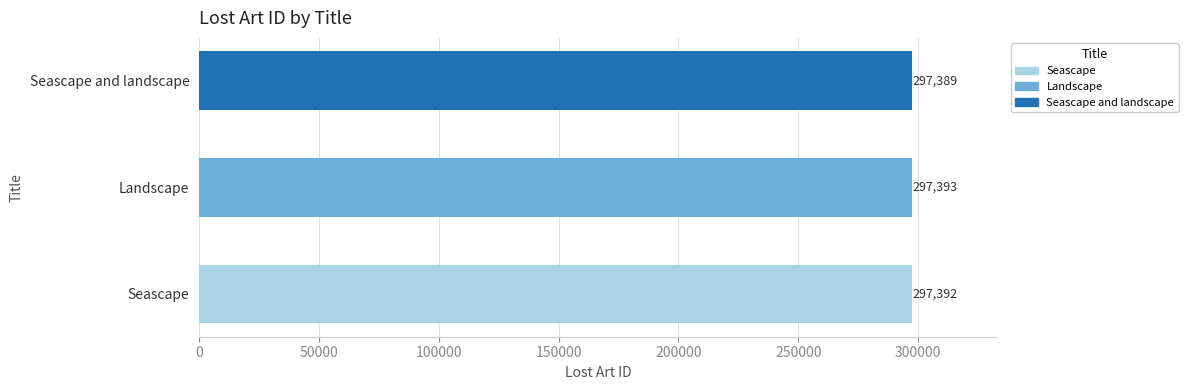

Rank the categories by value from highest to lowest.

Landscape, Seascape, Seascape and landscape